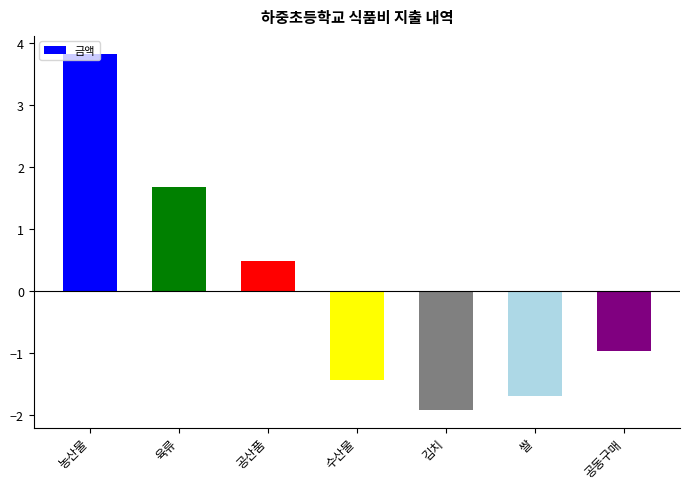

Read the value at 공산품.

0.5